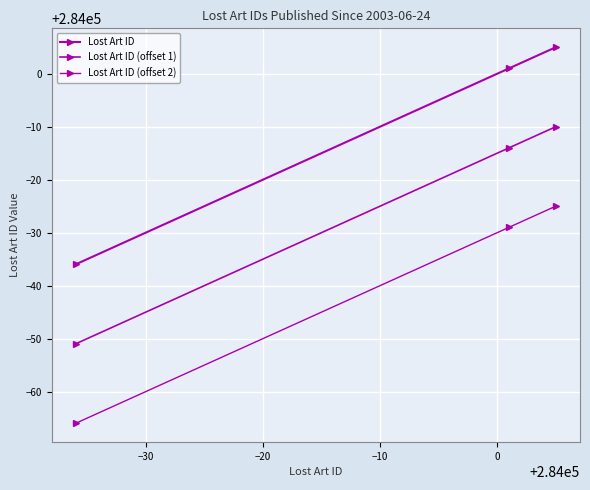

At how many categories does at least one series exceed 283994?

2